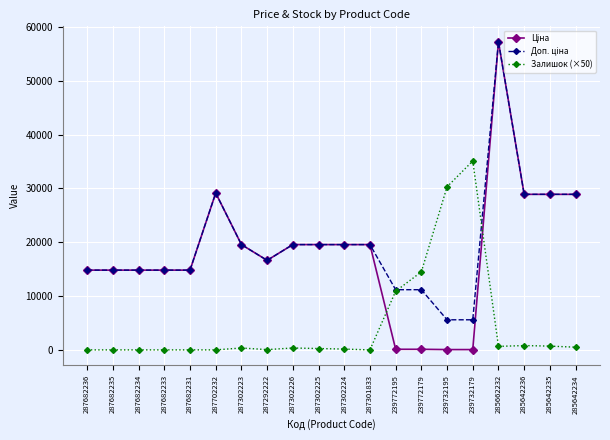

At which category is the sum across all series the highest?

285662232